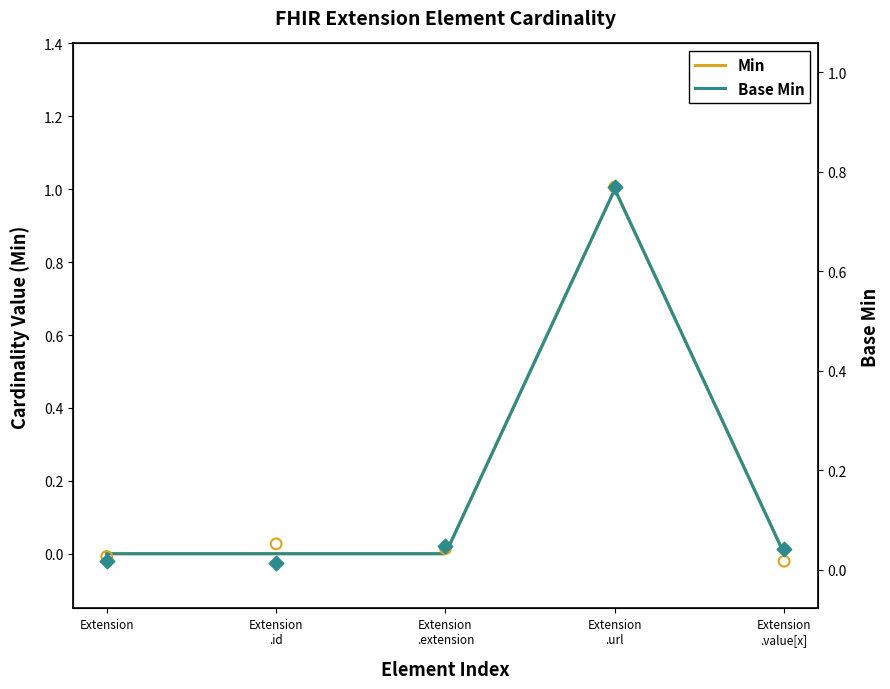

Which series reaches the maximum Y coordinate?

Base Min